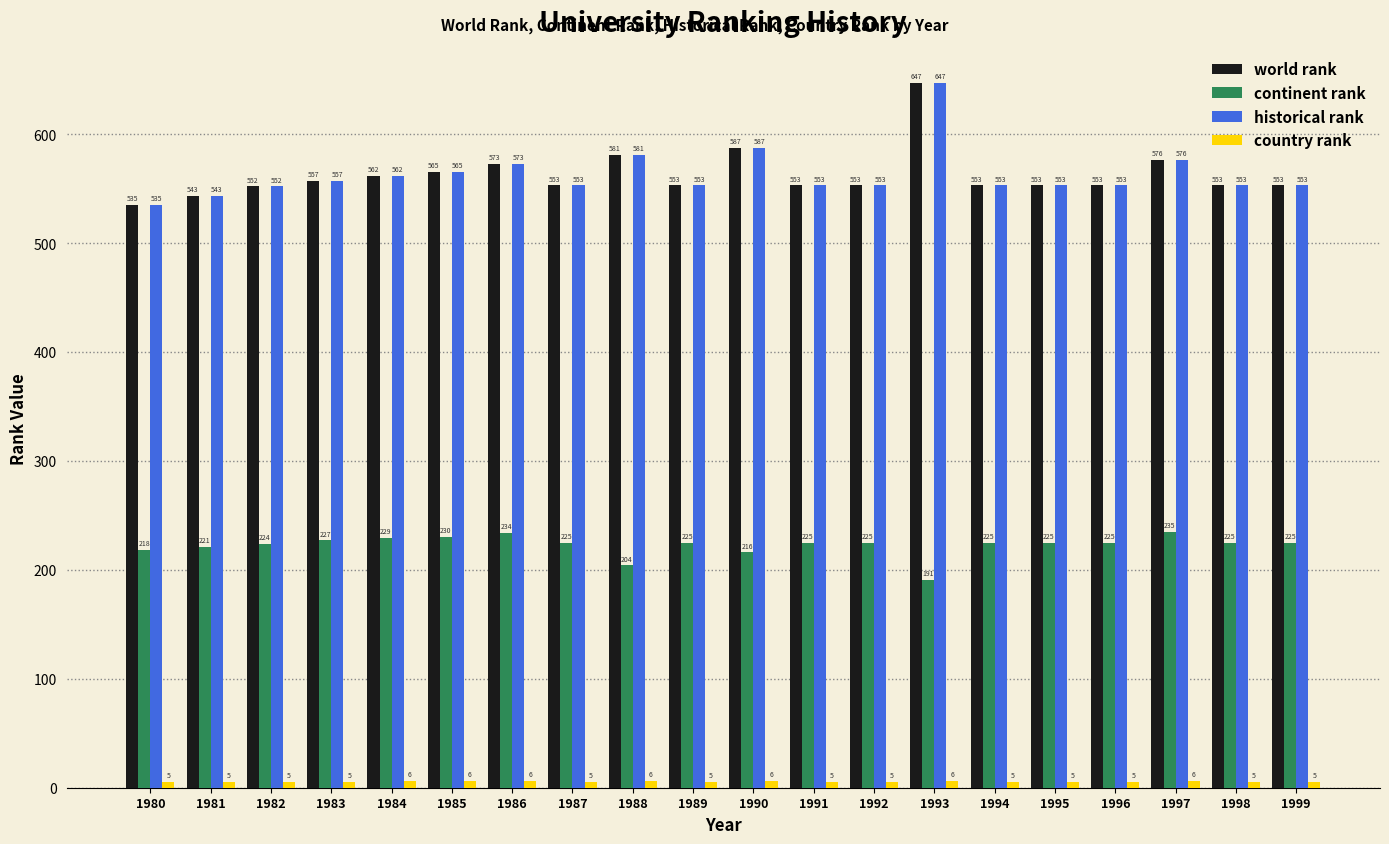

True or false: world rank has a value of 926 at 1982.

False